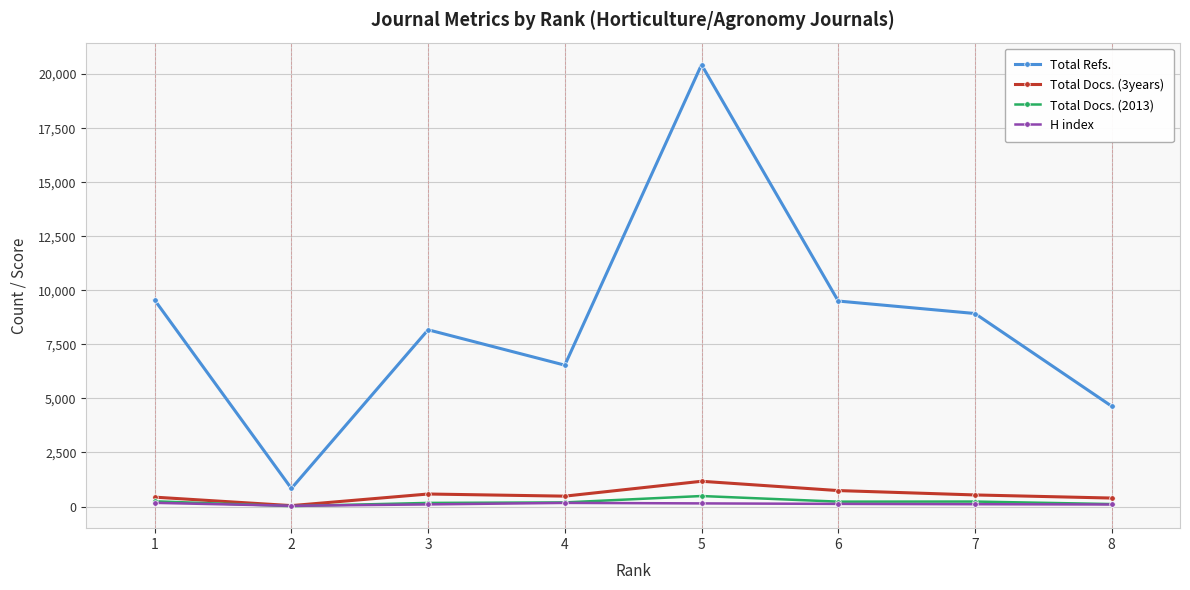

How many distinct data groups are displayed?

4